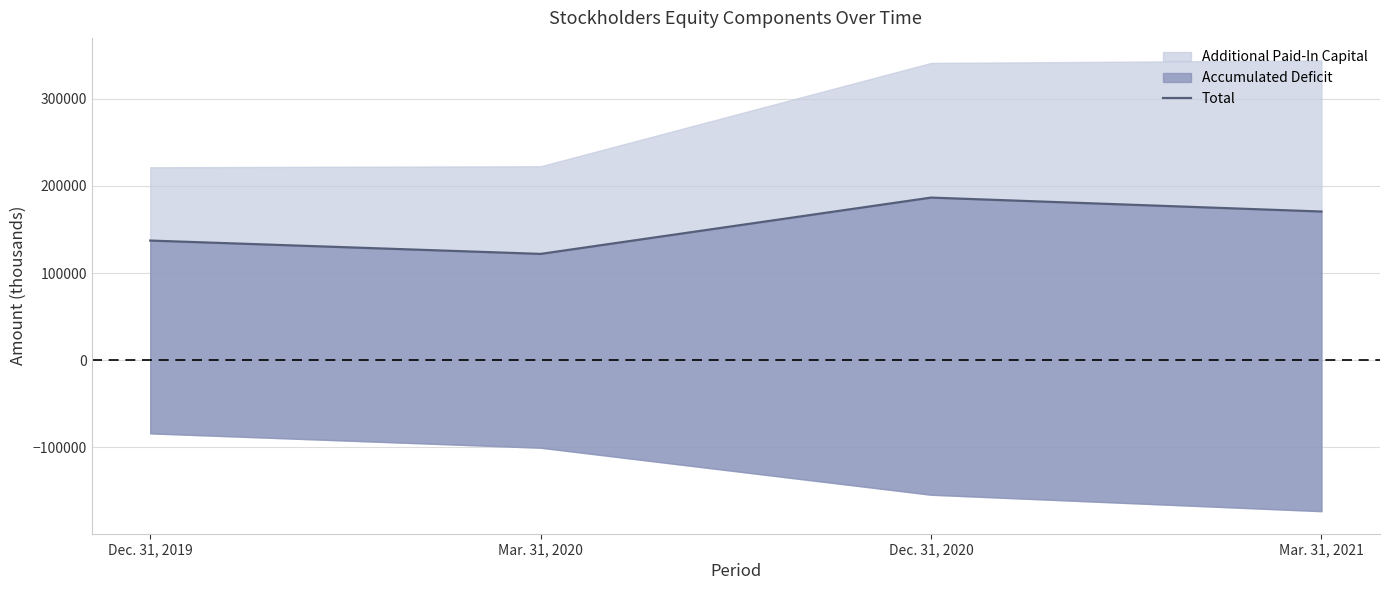

What position from the left is Dec. 31, 2020?

3